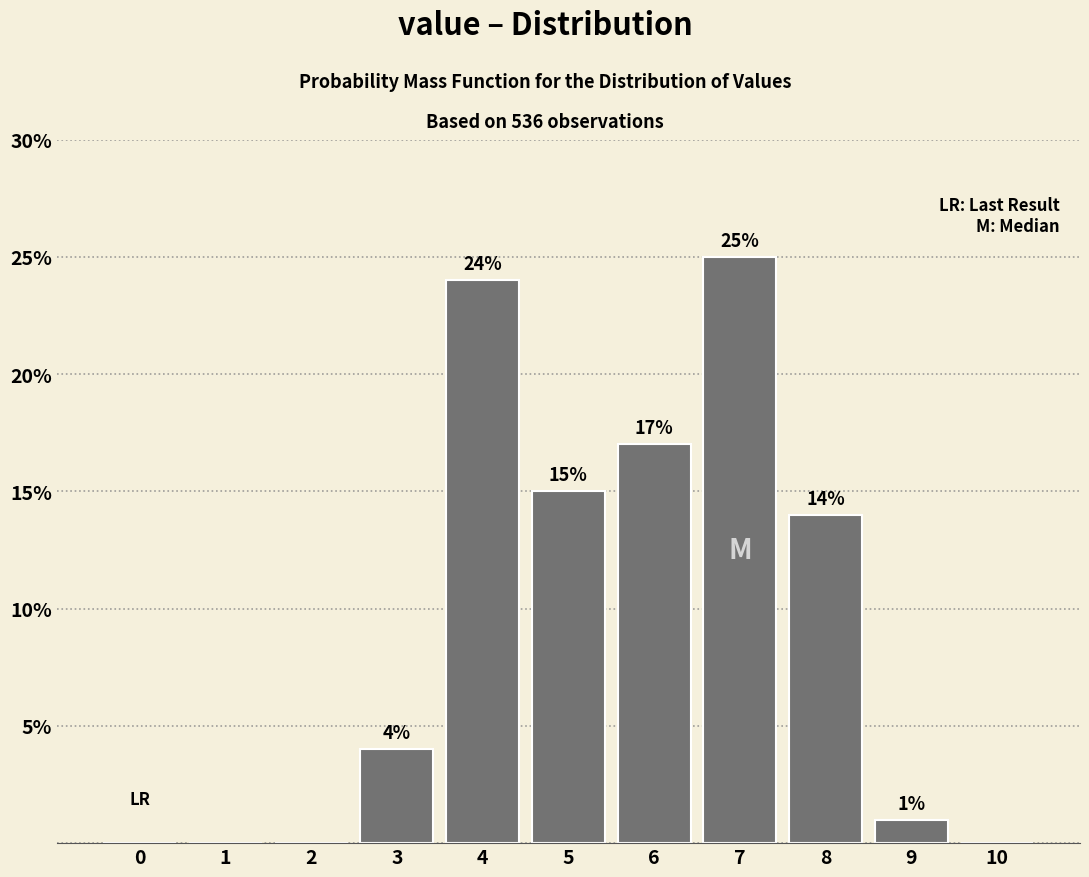

Reading left to right, extract all data points from this chart.

0=0	1=0	2=0	3=4	4=24	5=15	6=17	7=25	8=14	9=1	10=0